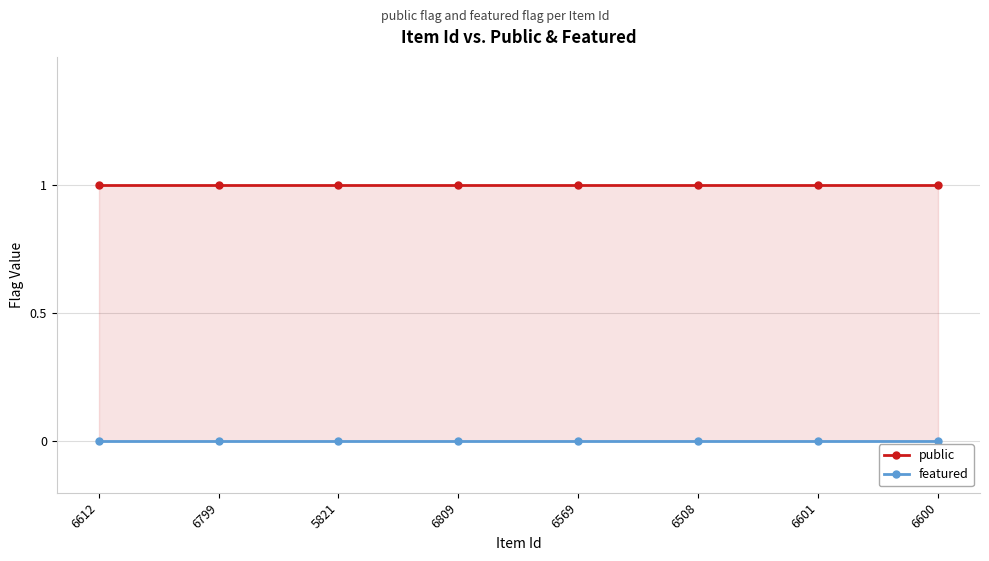

True or false: featured and public cross at least once.

False